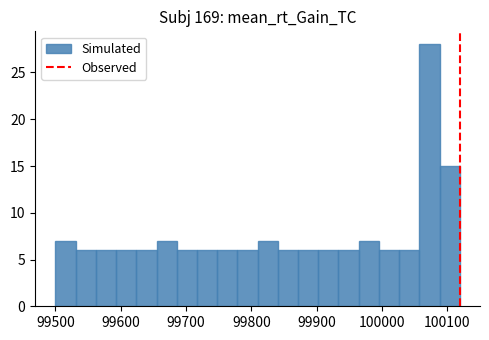

Read against the x-axis, roughly where is the centre of the tallest bar?

100070